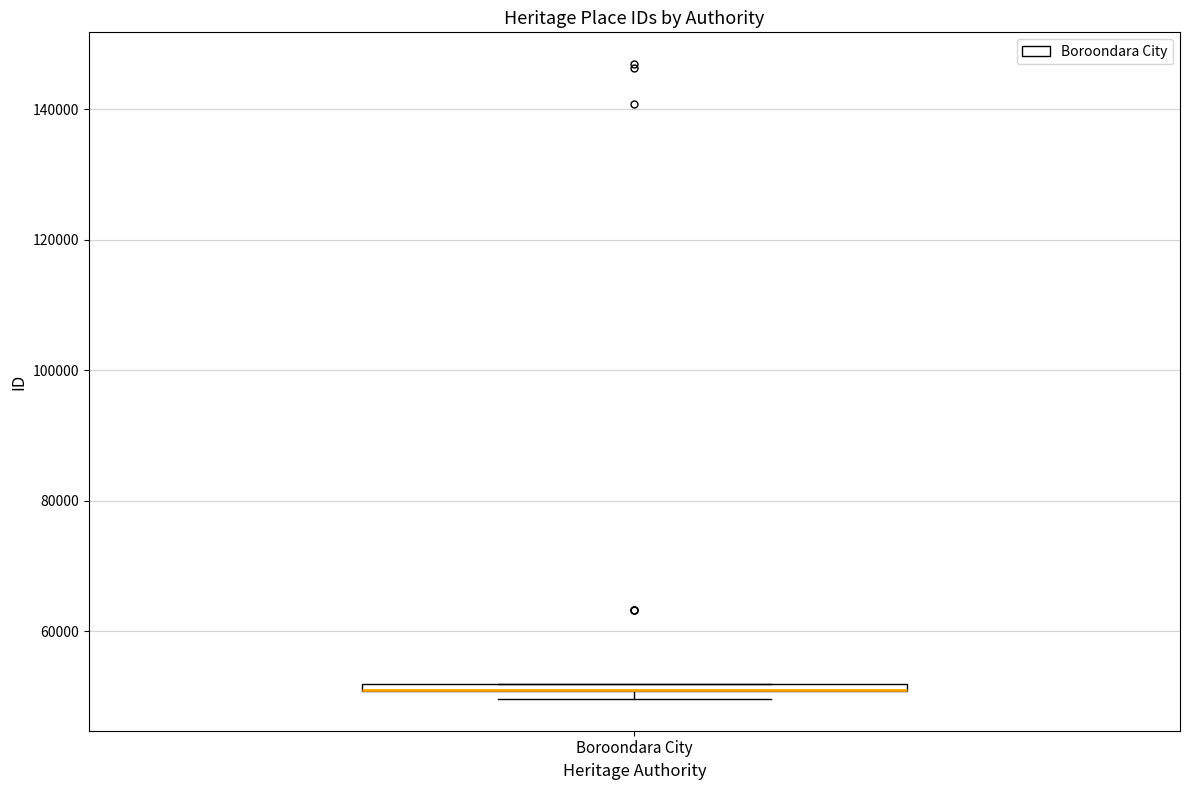

Where is the upper edge of the box for Boroondara City on the y-axis? The values are not printed on the chart, so give them approximately, as read against the axis.

52000